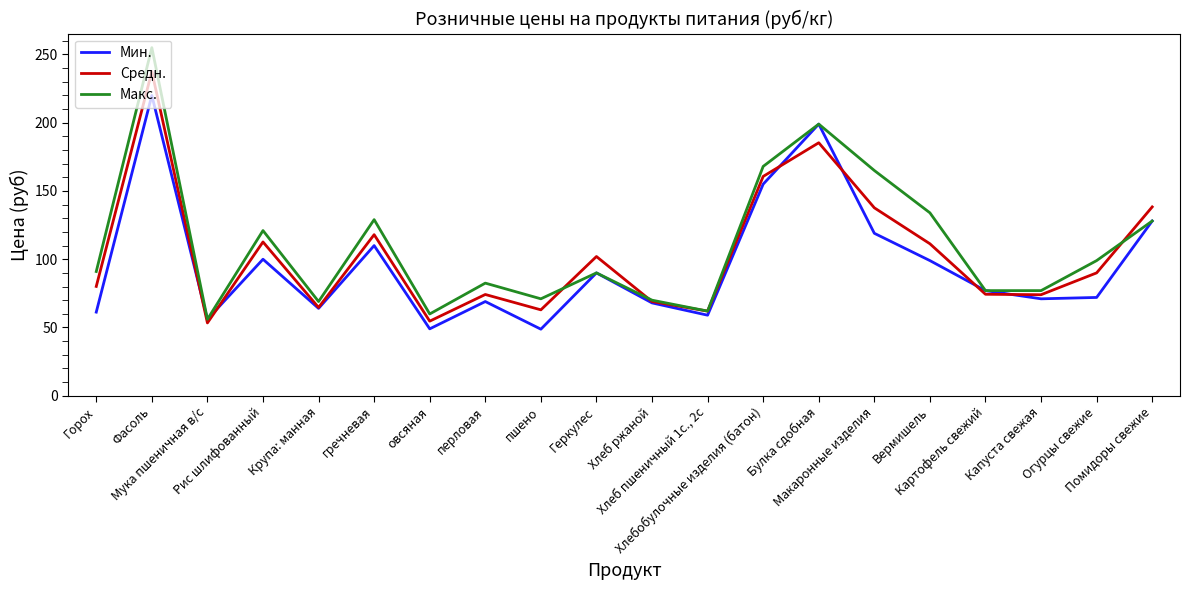

What is the highest value of the Макс. series?

255.0